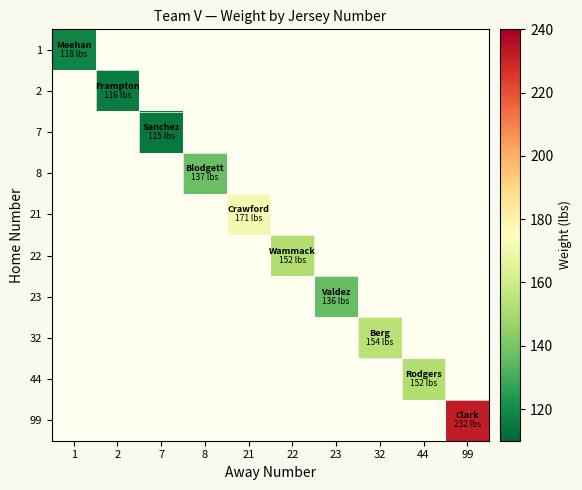

How many categories are shown in the chart?

10